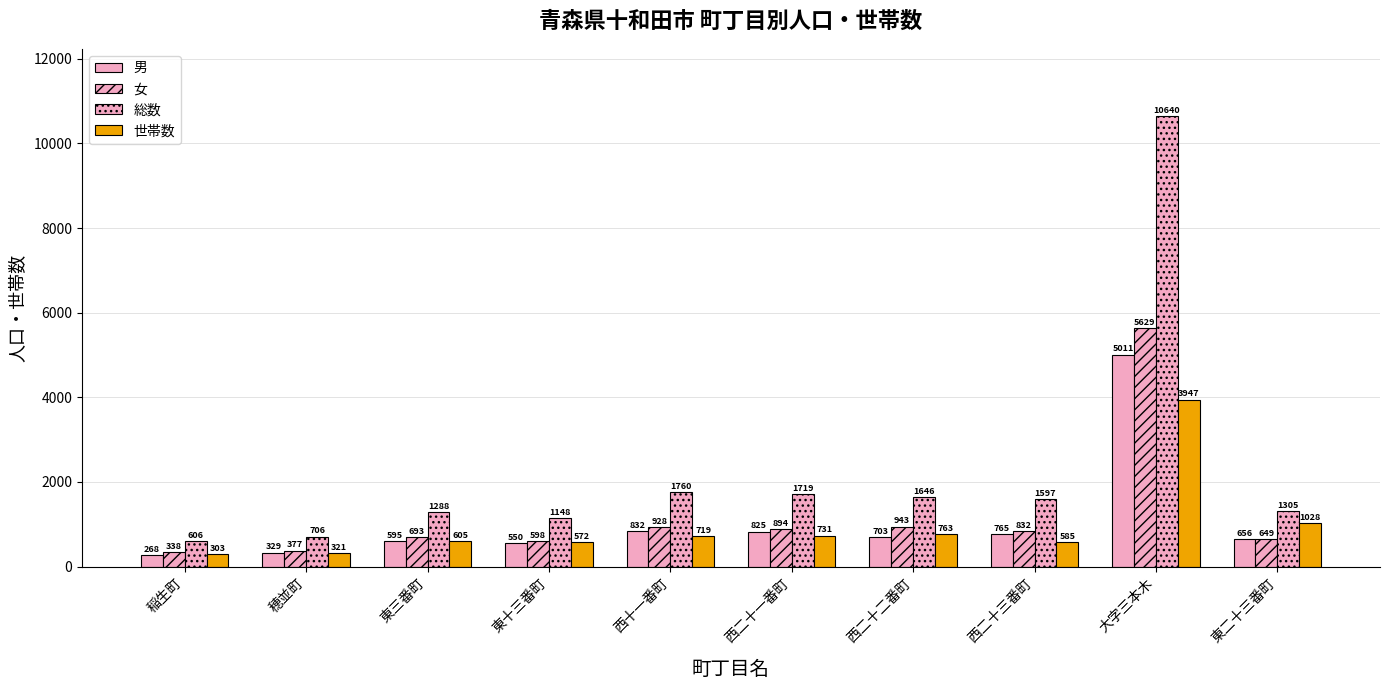

List the series in order of their peak value, lowest first.

世帯数, 男, 女, 総数